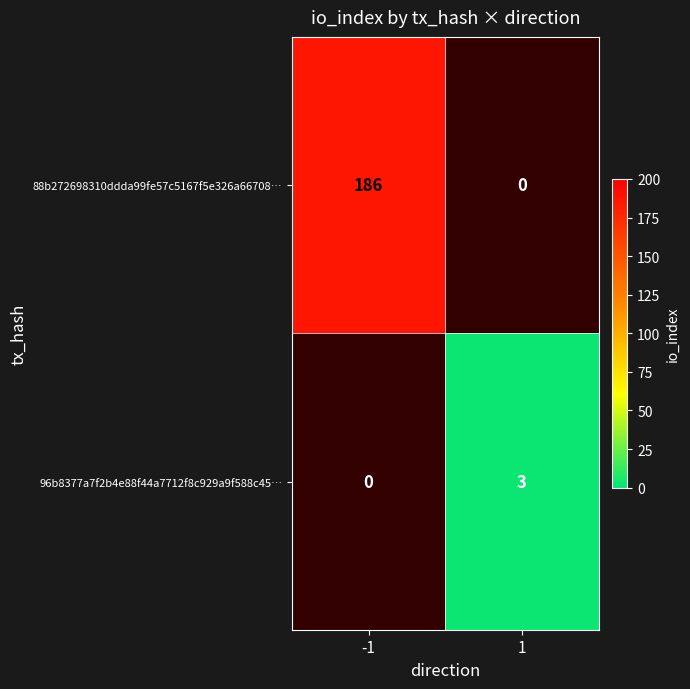

The value of 96b8377a7f2b4e88f44a7712f8c929a9f588c45… at -1 is 0. True or false?

False